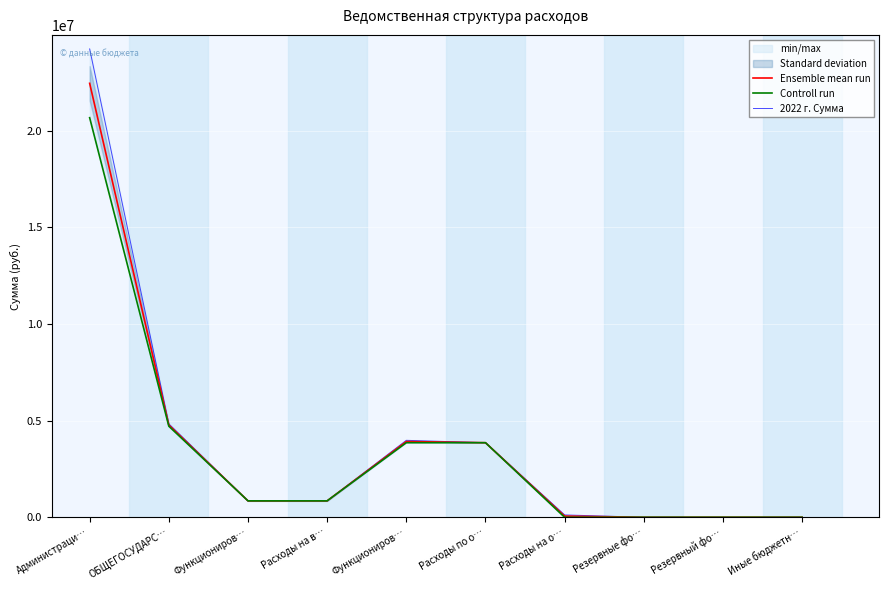

At which label does Ensemble mean run reach its minimum?

Резервные фо…